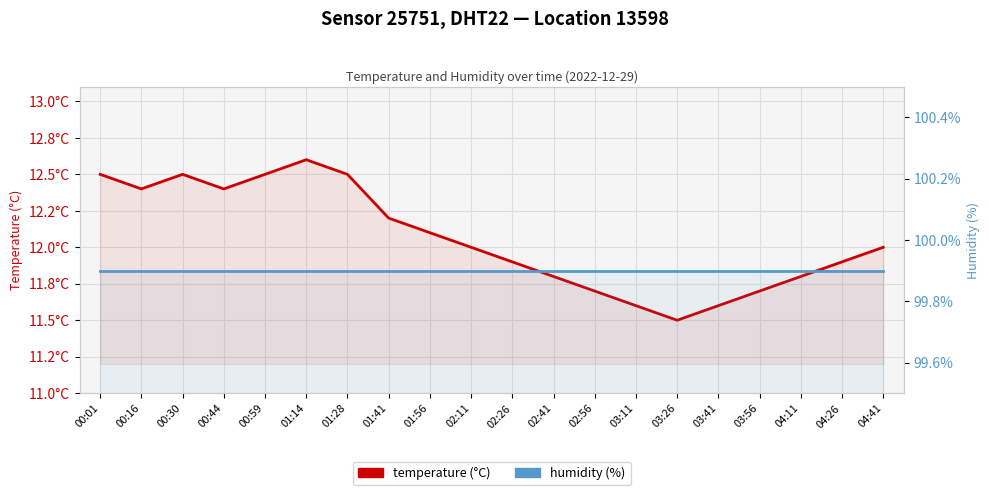

List the series in order of their peak value, highest first.

humidity, temperature